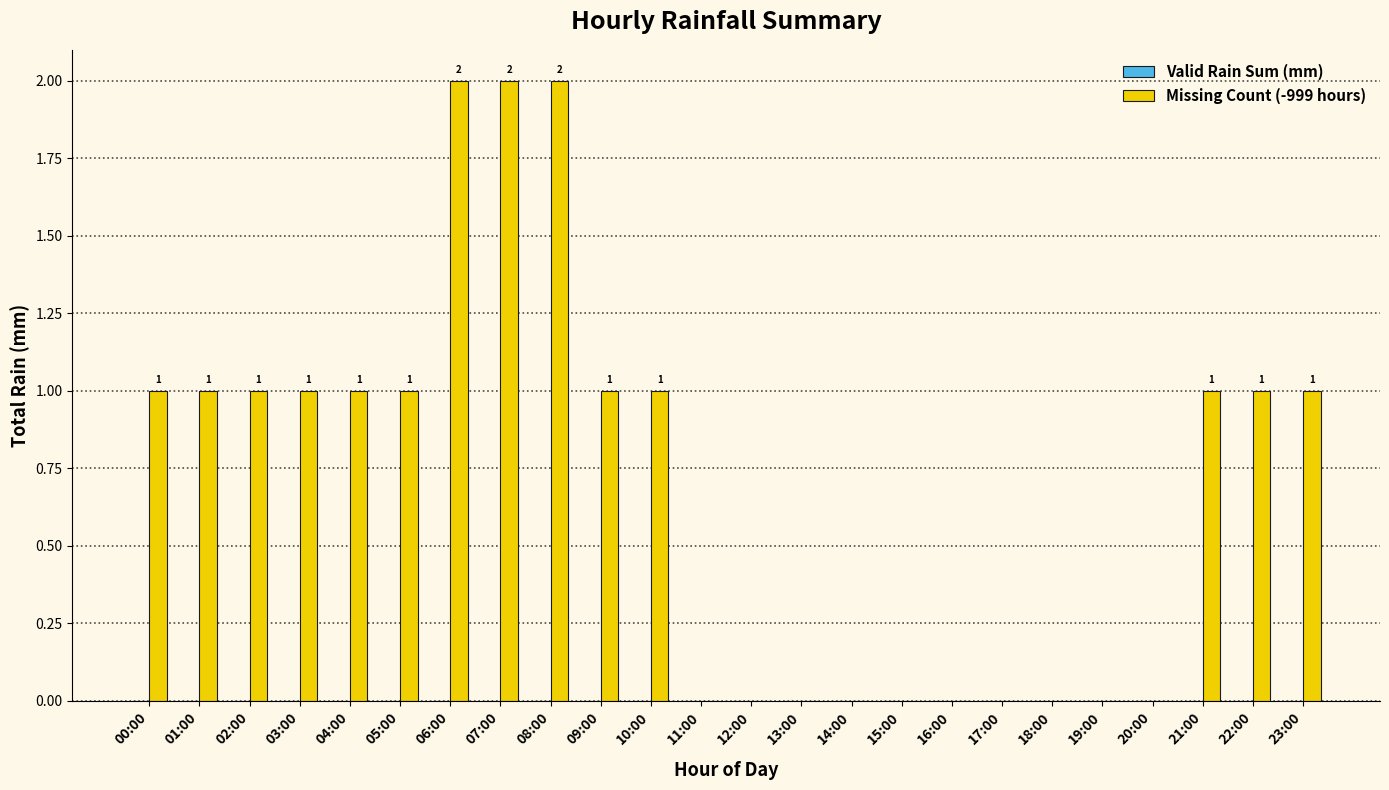

How many values are between 0 and 1?

21